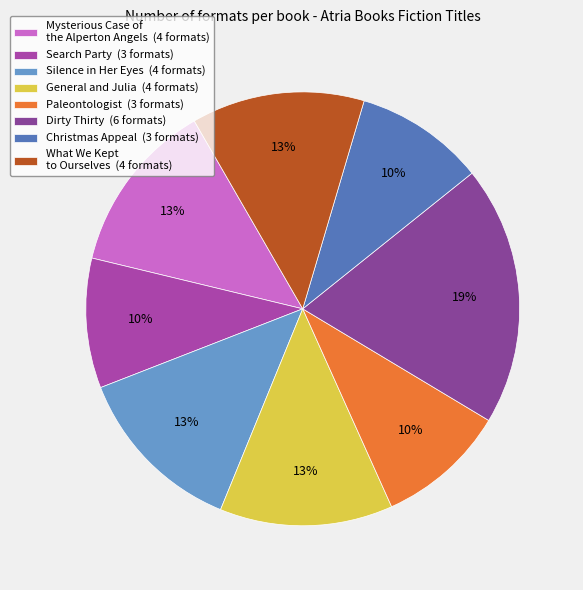

To the nearest percent, what percentage of the pie is Christmas Appeal?

10%